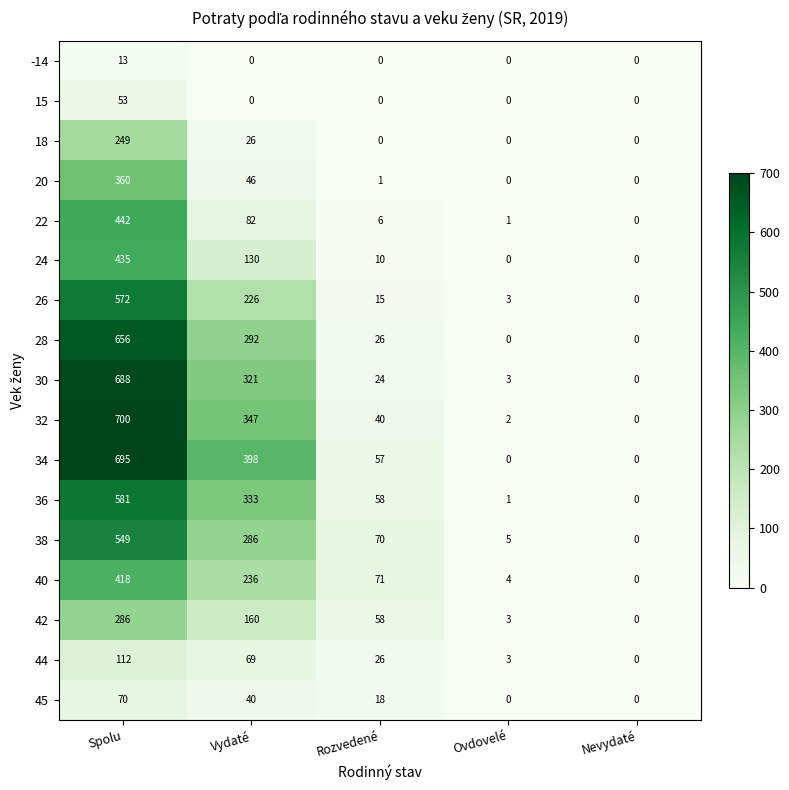

At which label is 22 closest to 221?

Vydaté